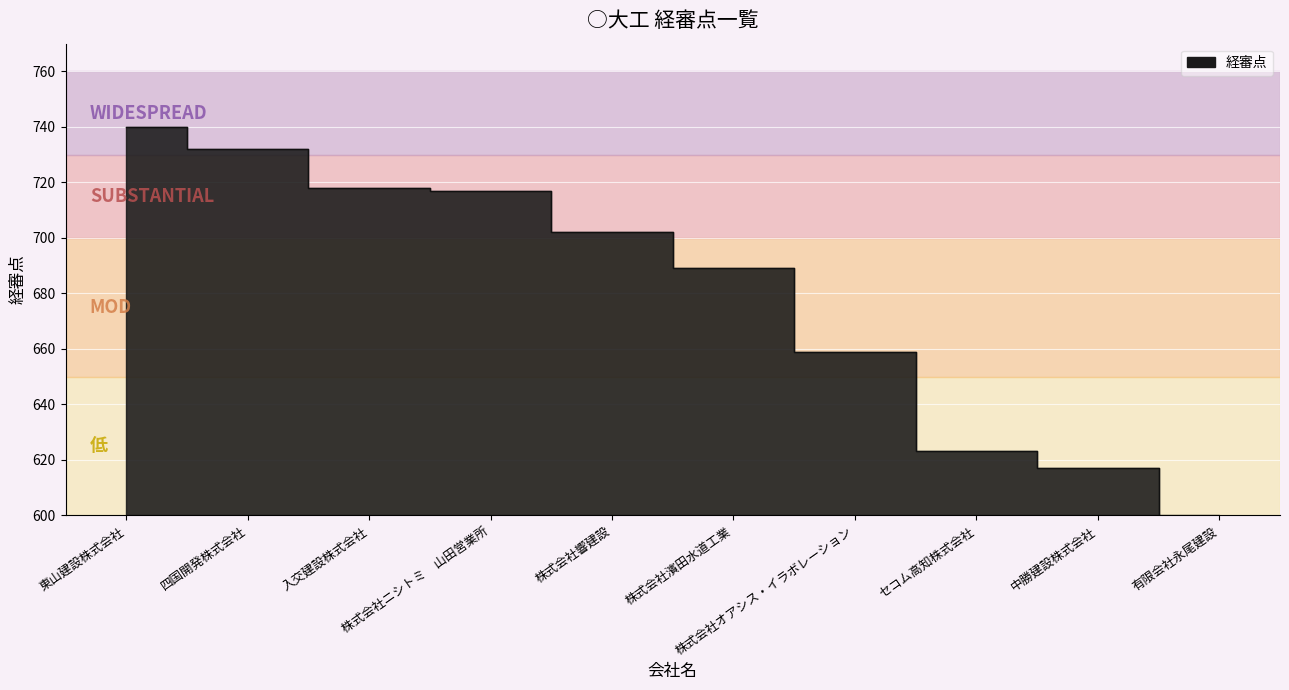

What is the difference between the maximum and minimum values?

144